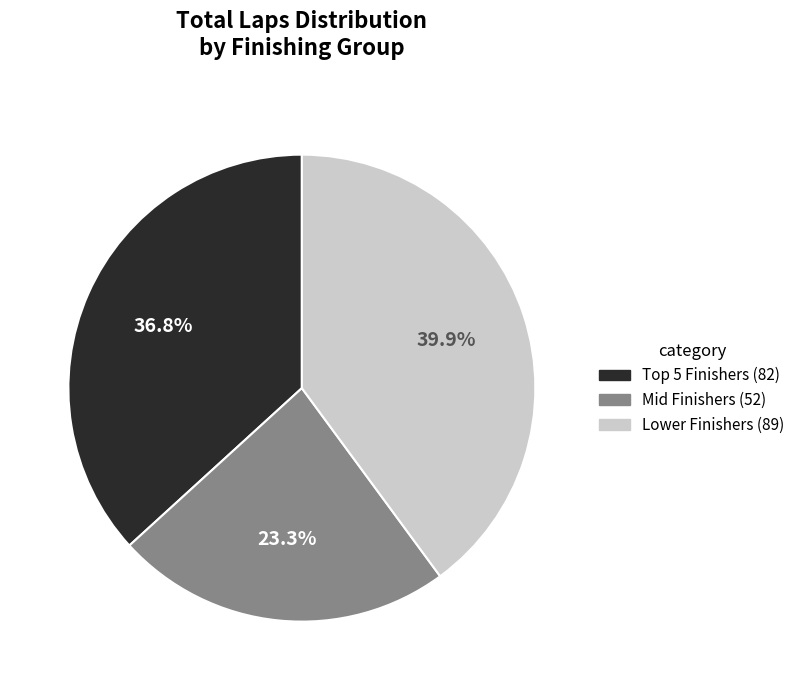

Is there any slice that represents more than half of the pie?

No